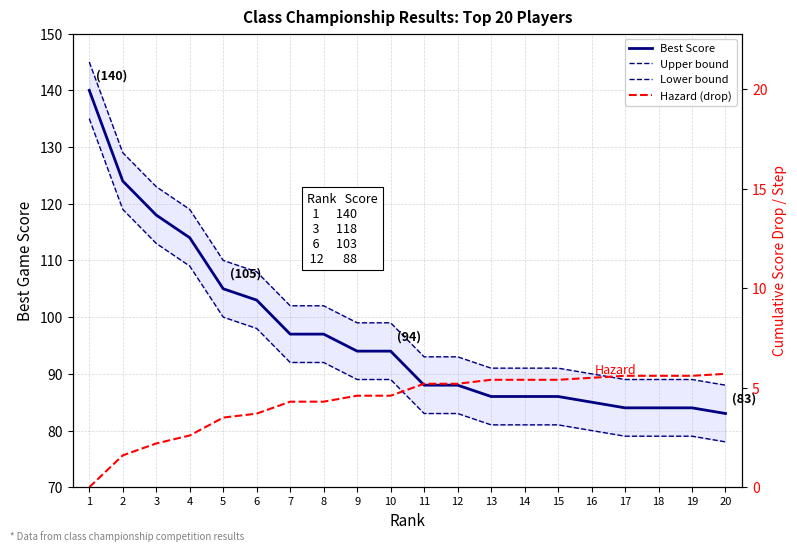

What is the spread (max minus min) of values at 16?

84.5